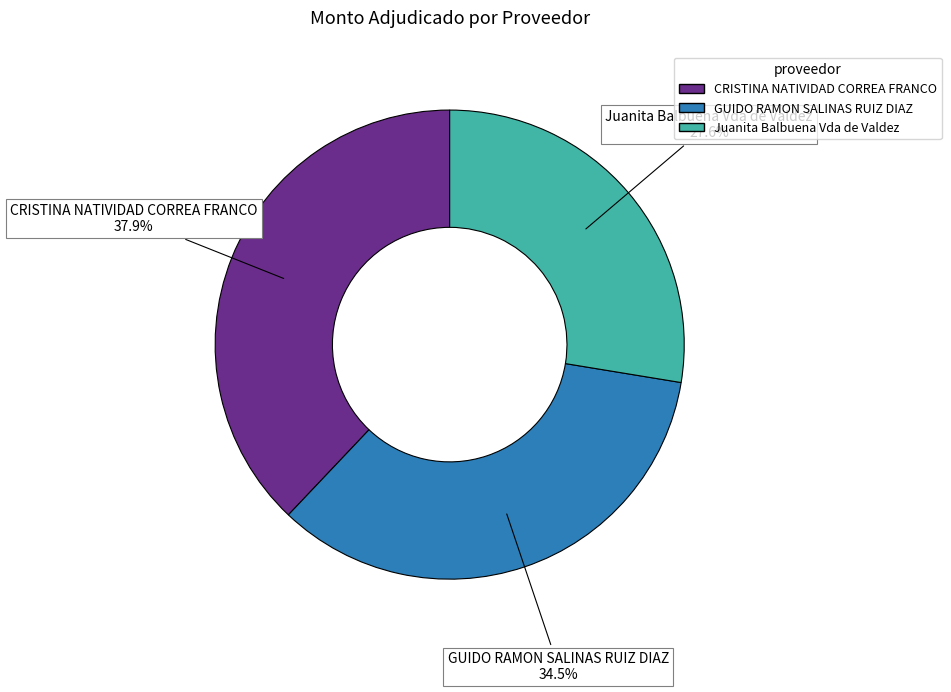

How much of the chart is everything except CRISTINA NATIVIDAD CORREA FRANCO?

62.1%